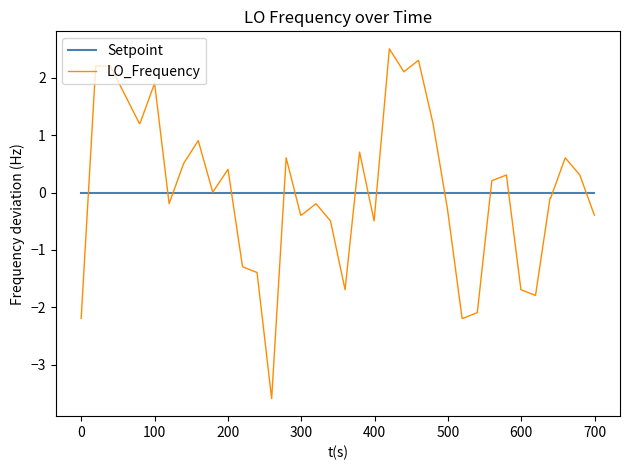

List the series in order of their peak value, highest first.

LO_Frequency, Setpoint